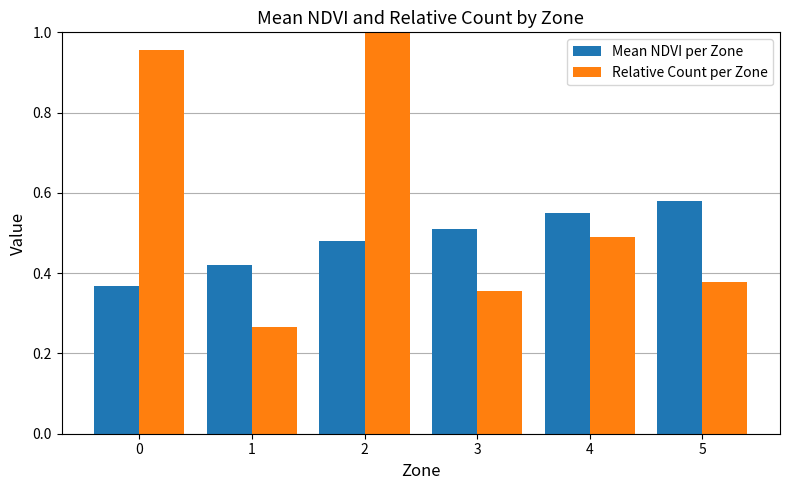

What is the sum of the Mean NDVI per Zone values at 5 and 0?

0.9